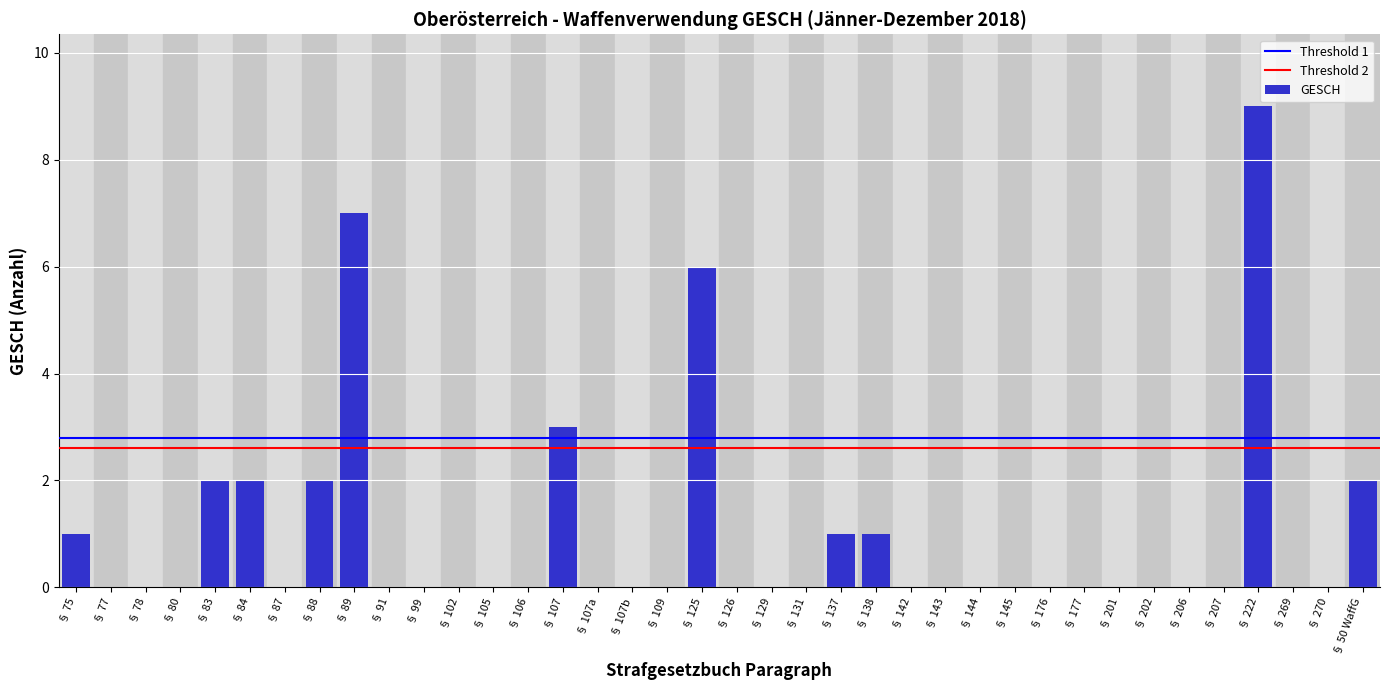

At which label is the value closest to 4?

§ 107